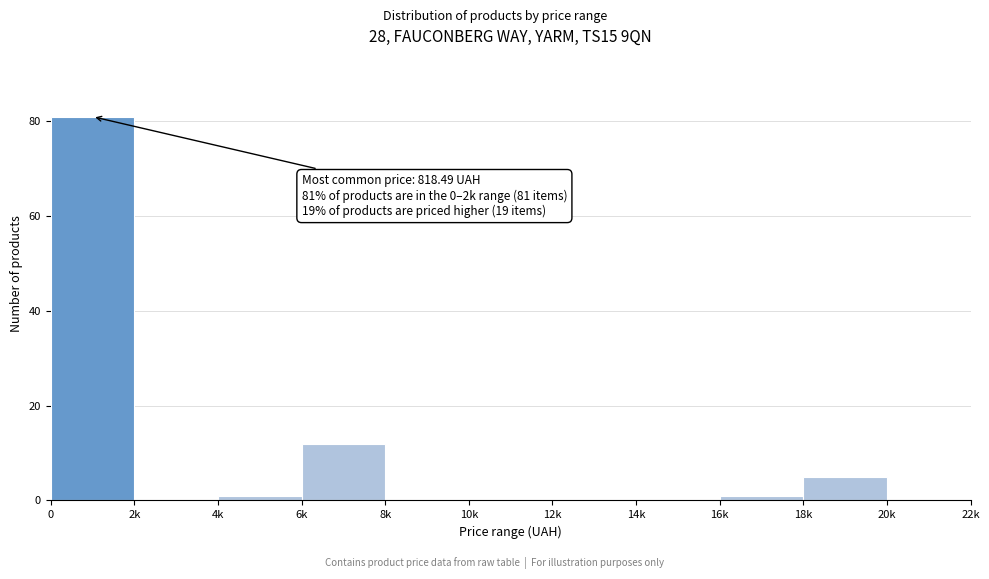

Reading right to left, transcribe all the data shown in this chart.

20k=0	18k=5	16k=1	14k=0	12k=0	10k=0	8k=0	6k=12	4k=1	2k=0	0=81